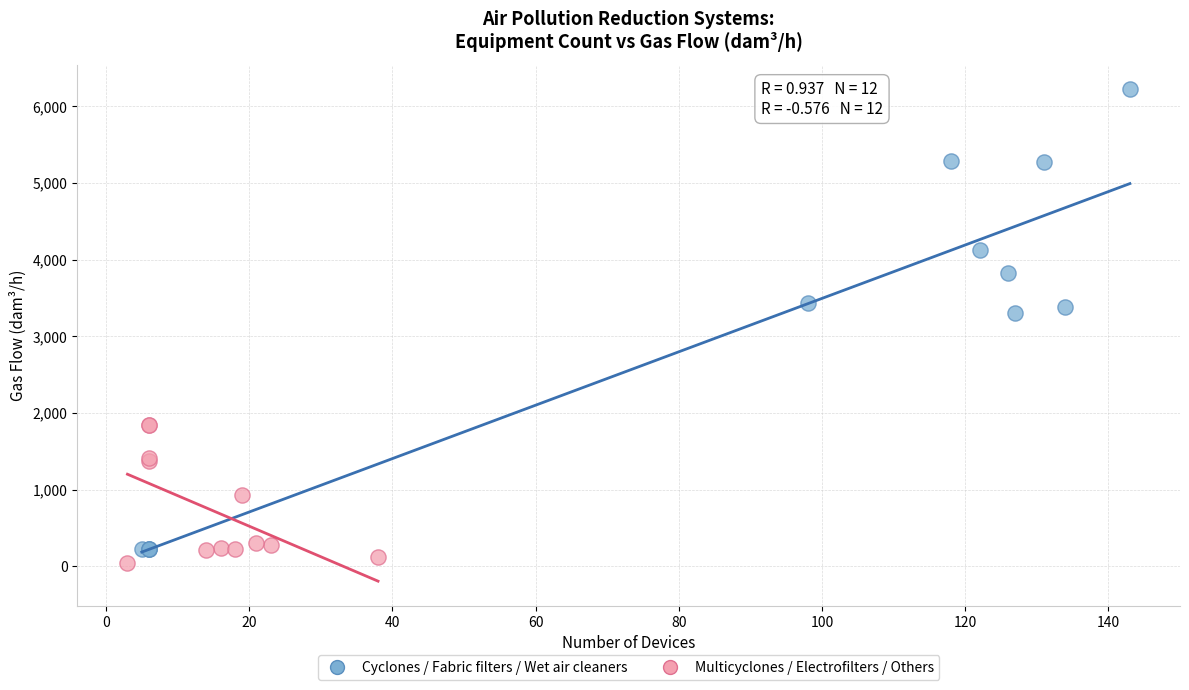

Which series has the widest spread of Y values?

Cyclones / Fabric filters / Wet air cleaners